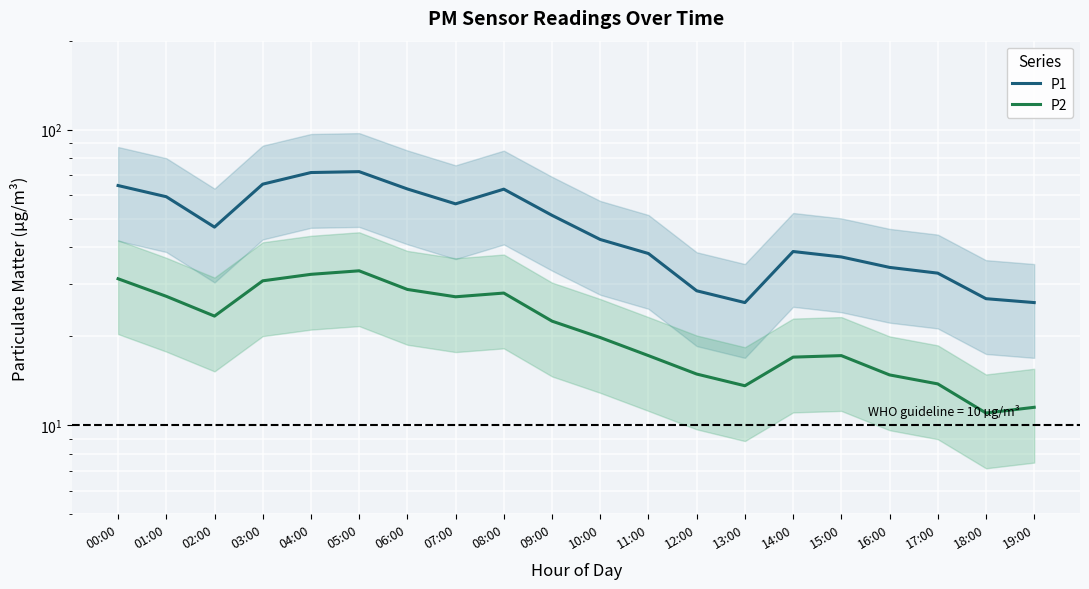

Count the number of categories in the chart.

20